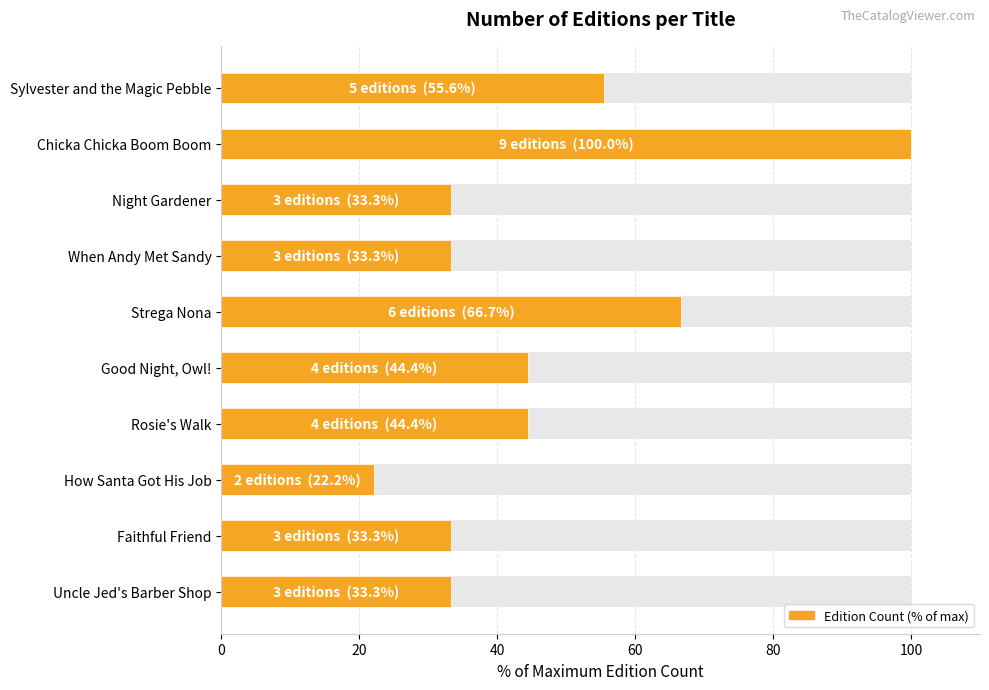

Count the number of values greater than 44.

5